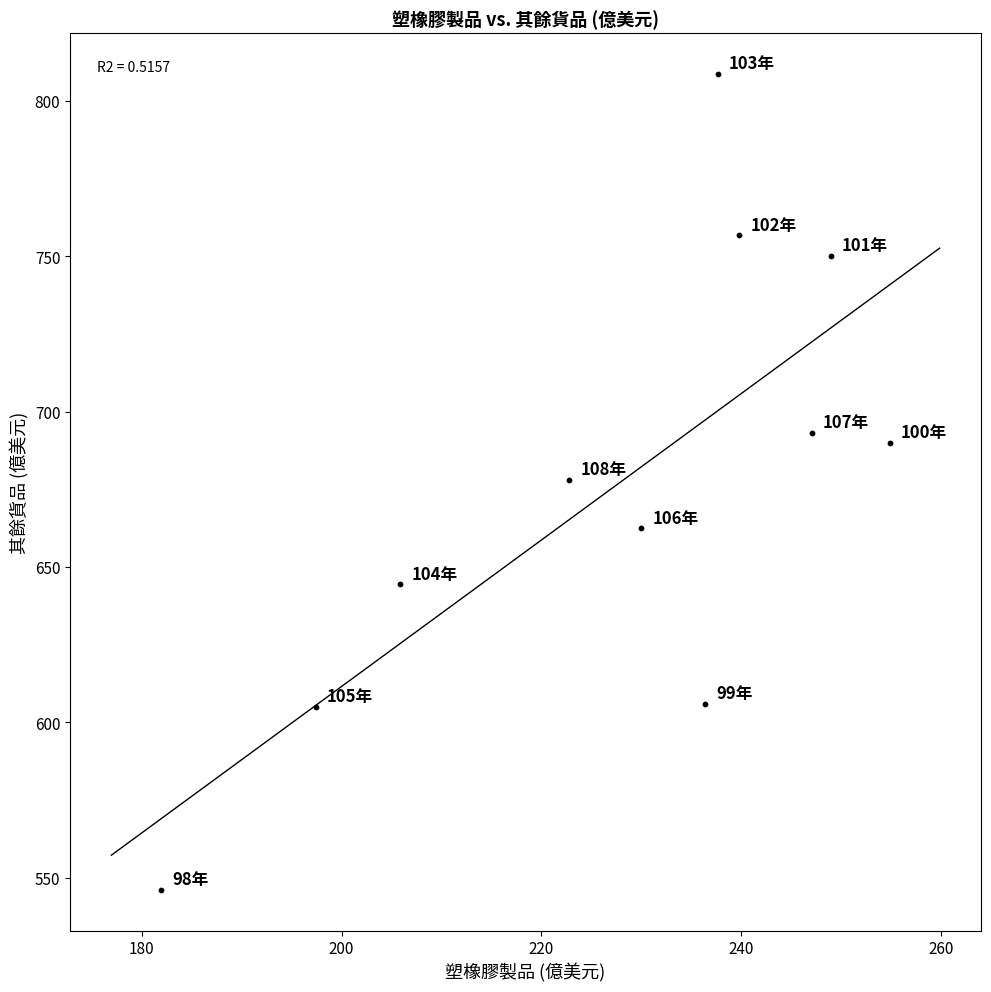

What is the range of Y values (max minus min)?

262.5